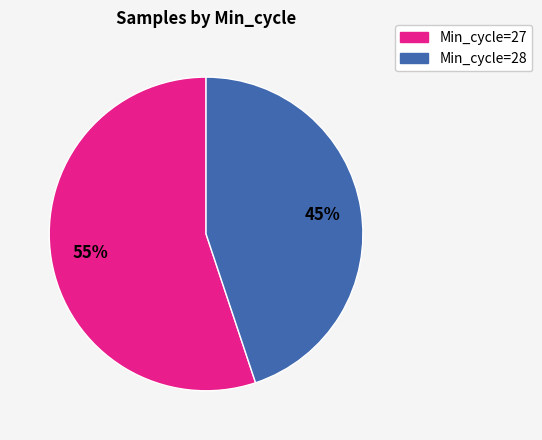

Combined, do Min_cycle=27 and Min_cycle=28 account for over 50%?

Yes